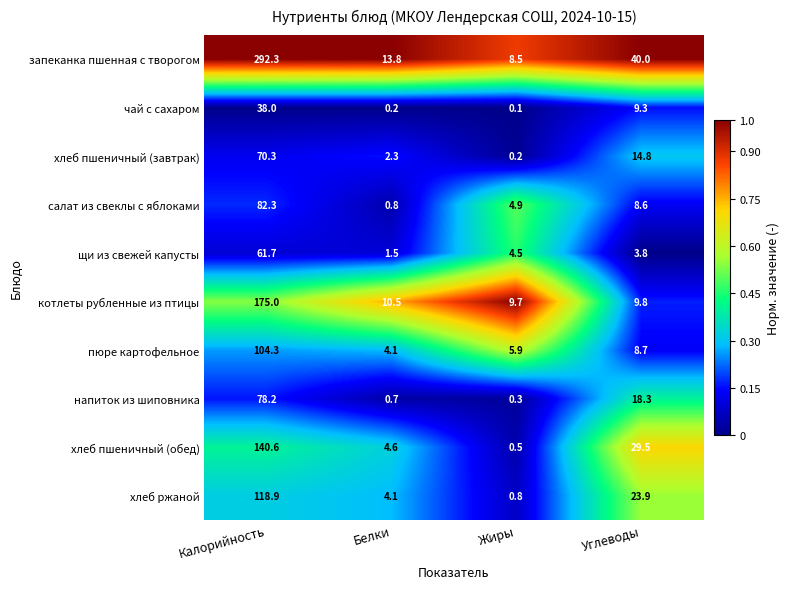

What is the sum of all хлеб пшеничный (завтрак) values?

87.6